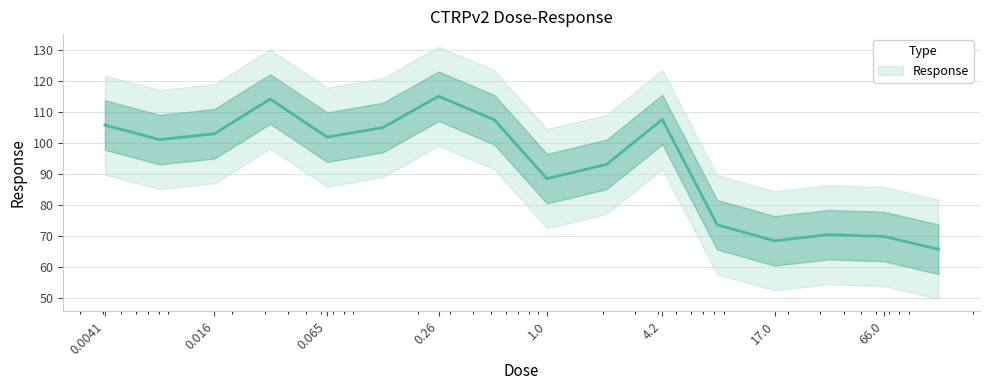

Where is the data nearest to the value 90?

1.0